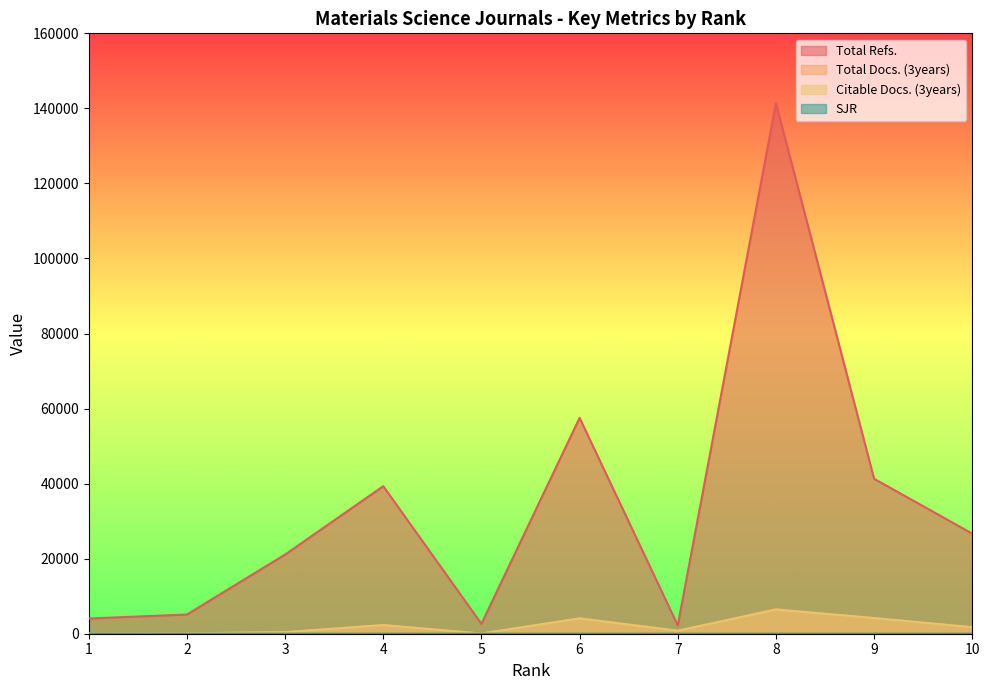

Which has a higher value, 2 or 6?

6